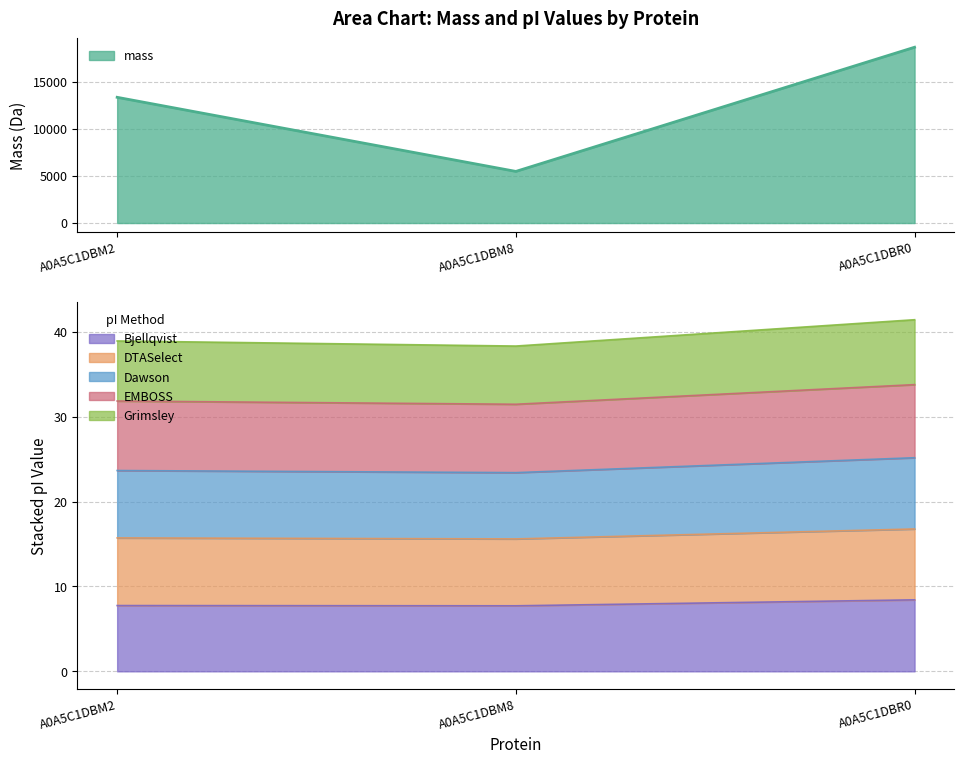

At which category is the sum across all series the highest?

A0A5C1DBR0